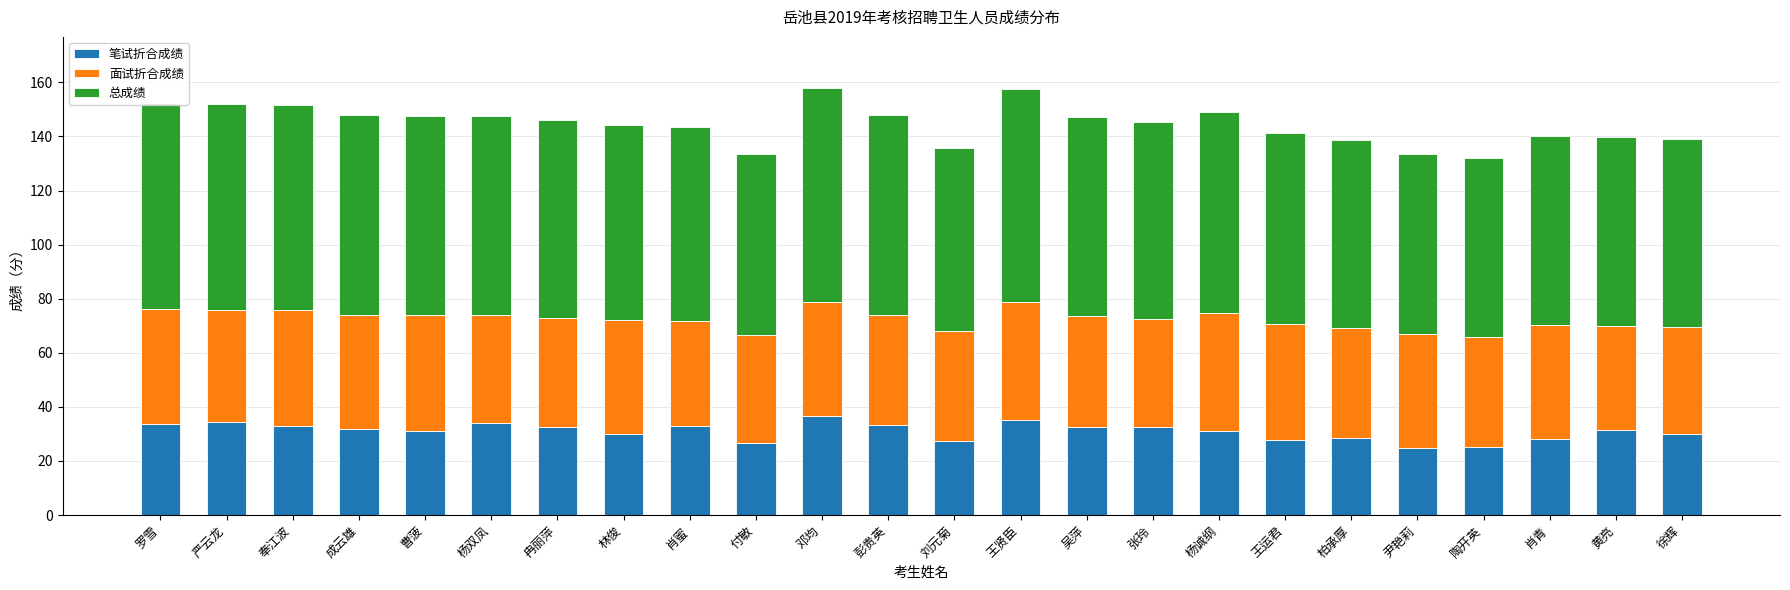

What is the minimum value for 笔试折合成绩?

24.8